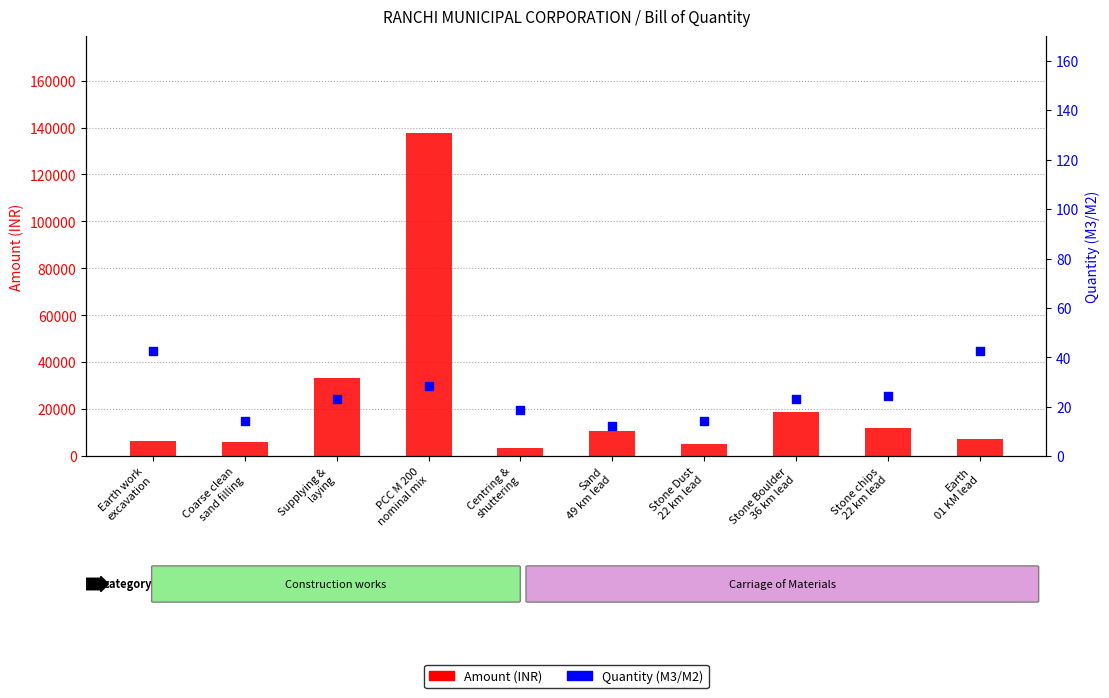

Is the value of Amount (INR) at Stone Boulder
36 km lead greater than the value of Quantity (M3/M2) at Earth work
excavation?

Yes